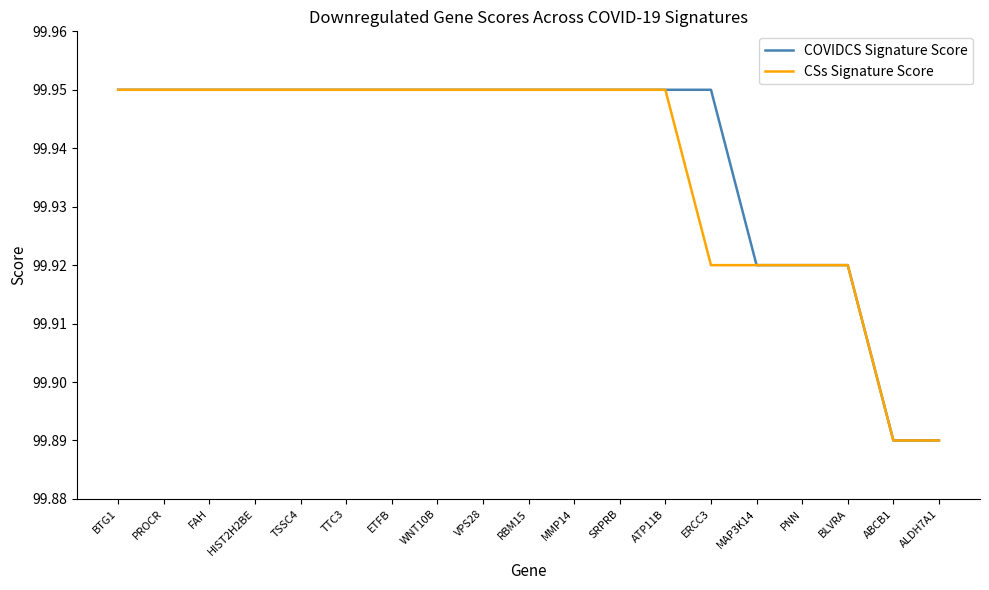

What is the difference between the maximum and minimum values in the CSs Signature Score series?

0.1